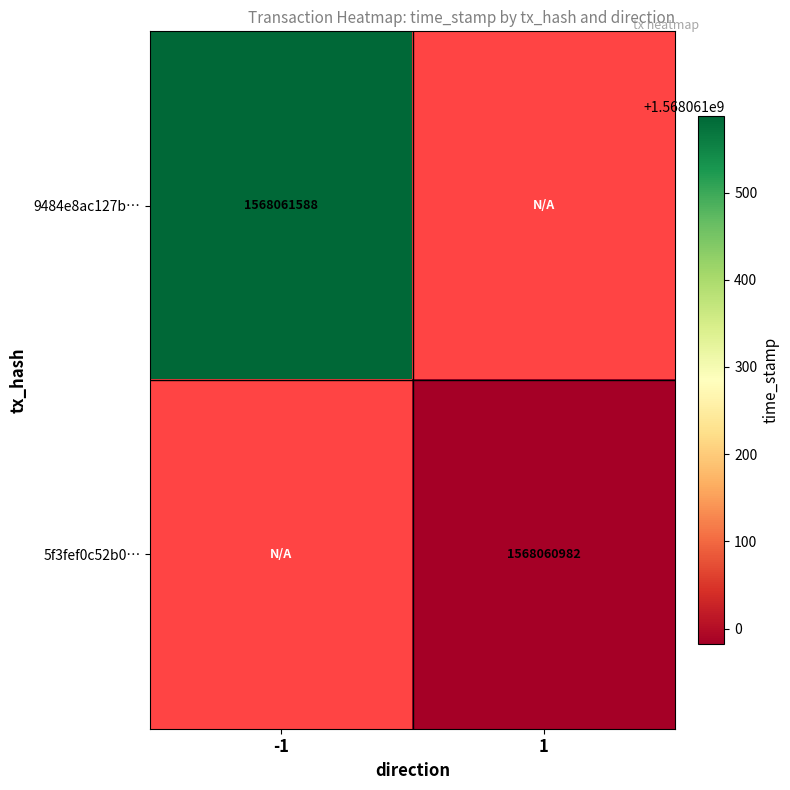

Reading left to right, extract all data points from this chart.

9484e8ac127b2e9db39ce664391db91b10d89f3: -1=1568061588	1=0
5f3fef0c52b0261fc71b6848cba1becff20bd5b: -1=0	1=1568060982